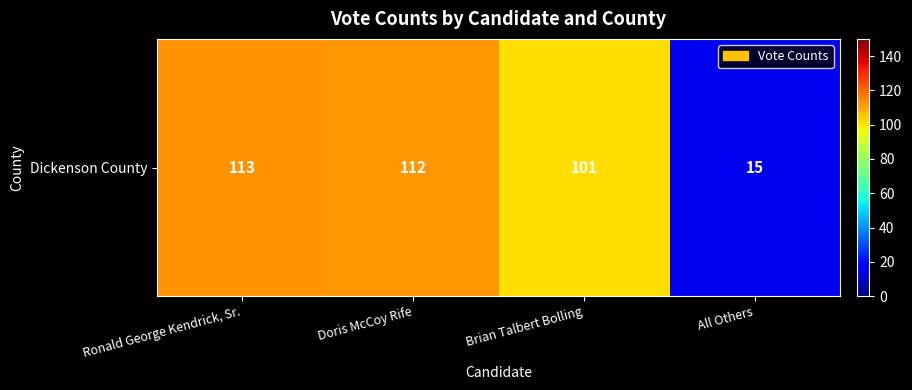

The chart shows a value of 199 at Ronald George Kendrick, Sr.. True or false?

False